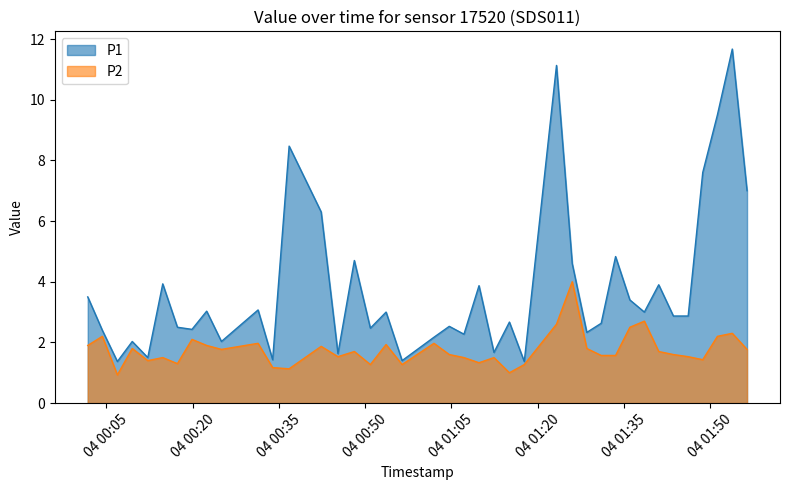

What is the difference between the second highest and second lowest values in the P1 series?

9.8